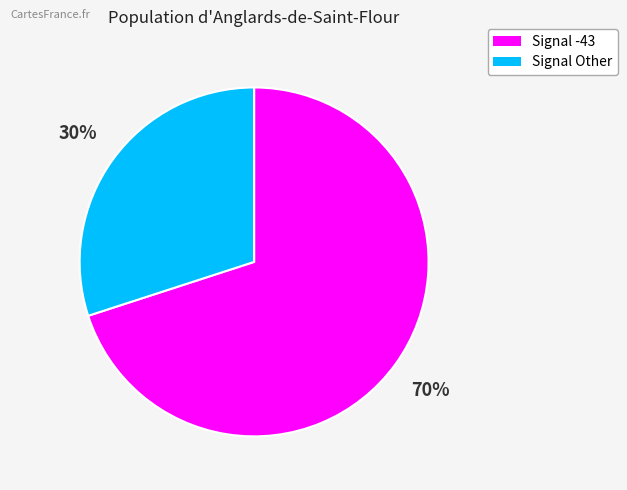

To the nearest percent, what is the average slice percentage?

50%